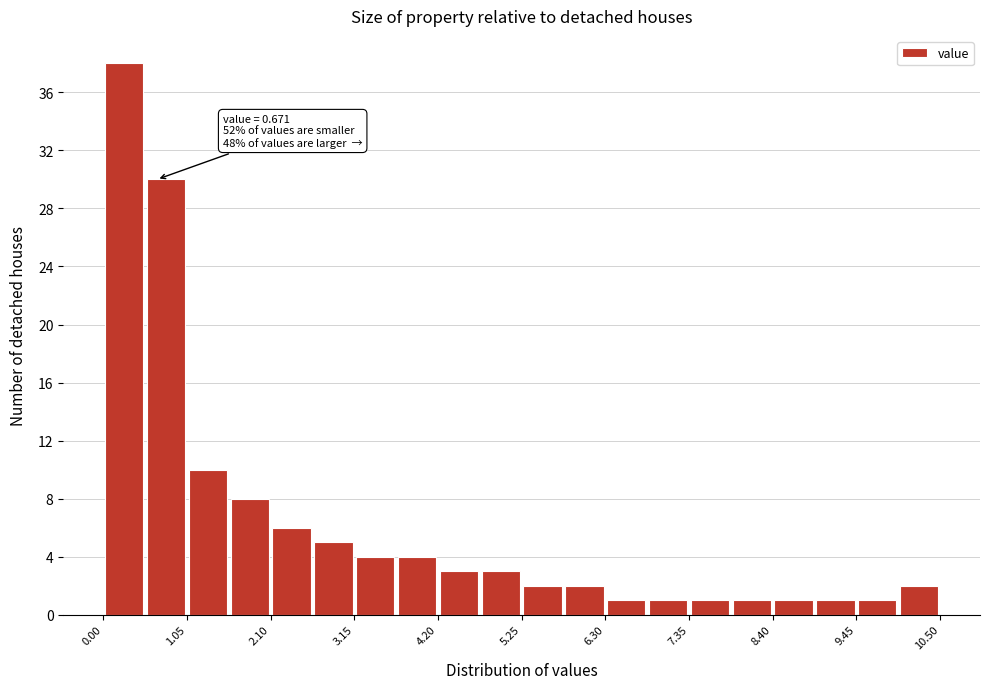

Around what value on the x-axis is the tallest bar? Give the approximate position of its centre, as read against the axis.

0.2